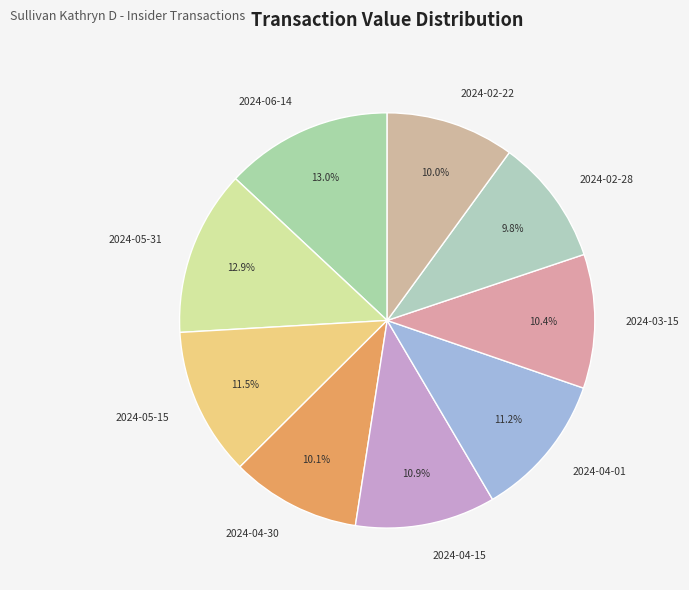

What is the ratio of the value at 2024-02-28 to the value at 2024-05-15?

0.9